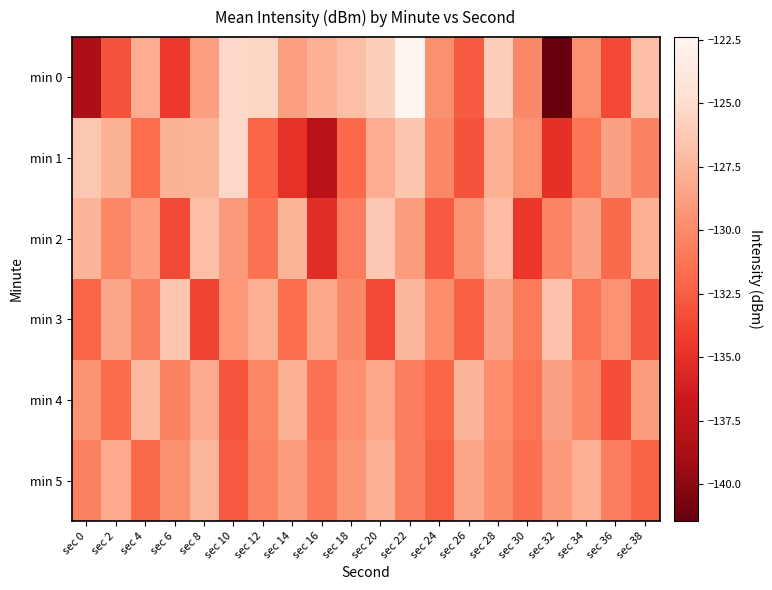

Reading left to right, list all the values displayed in this chart.

min 0: sec 0=-138.6	sec 2=-133.0	sec 4=-127.9	sec 6=-134.4	sec 8=-128.8	sec 10=-125.3	sec 12=-125.5	sec 14=-128.7	sec 16=-127.7	sec 18=-126.9	sec 20=-125.9	sec 22=-122.4	sec 24=-129.7	sec 26=-132.7	sec 28=-125.9	sec 30=-130.1	sec 32=-141.5	sec 34=-129.7	sec 36=-133.6	sec 38=-127.0
min 1: sec 0=-126.4	sec 2=-127.6	sec 4=-131.6	sec 6=-127.7	sec 8=-127.5	sec 10=-125.3	sec 12=-132.1	sec 14=-134.9	sec 16=-137.7	sec 18=-131.8	sec 20=-128.0	sec 22=-126.5	sec 24=-130.2	sec 26=-133.1	sec 28=-127.8	sec 30=-129.5	sec 32=-135.0	sec 34=-131.2	sec 36=-128.7	sec 38=-130.4
min 2: sec 0=-127.5	sec 2=-130.2	sec 4=-128.8	sec 6=-133.5	sec 8=-126.9	sec 10=-129.1	sec 12=-131.4	sec 14=-127.6	sec 16=-135.2	sec 18=-130.8	sec 20=-126.3	sec 22=-128.9	sec 24=-132.7	sec 26=-129.4	sec 28=-127.1	sec 30=-134.6	sec 32=-130.3	sec 34=-128.5	sec 36=-131.9	sec 38=-127.8
min 3: sec 0=-132.1	sec 2=-128.4	sec 4=-130.7	sec 6=-126.5	sec 8=-133.8	sec 10=-129.2	sec 12=-127.9	sec 14=-131.6	sec 16=-128.3	sec 18=-130.1	sec 20=-133.5	sec 22=-127.4	sec 24=-129.8	sec 26=-132.3	sec 28=-128.6	sec 30=-130.9	sec 32=-126.7	sec 34=-131.2	sec 36=-129.5	sec 38=-132.8
min 4: sec 0=-129.4	sec 2=-131.7	sec 4=-127.3	sec 6=-130.5	sec 8=-128.1	sec 10=-132.9	sec 12=-130.2	sec 14=-127.8	sec 16=-131.4	sec 18=-129.7	sec 20=-128.3	sec 22=-130.8	sec 24=-132.1	sec 26=-127.5	sec 28=-129.9	sec 30=-131.3	sec 32=-128.7	sec 34=-130.1	sec 36=-133.4	sec 38=-128.9
min 5: sec 0=-130.5	sec 2=-128.2	sec 4=-131.8	sec 6=-129.6	sec 8=-127.4	sec 10=-132.7	sec 12=-130.3	sec 14=-128.9	sec 16=-131.1	sec 18=-129.3	sec 20=-127.7	sec 22=-130.6	sec 24=-132.4	sec 26=-128.4	sec 28=-130.0	sec 30=-131.5	sec 32=-129.1	sec 34=-127.9	sec 36=-130.8	sec 38=-132.2